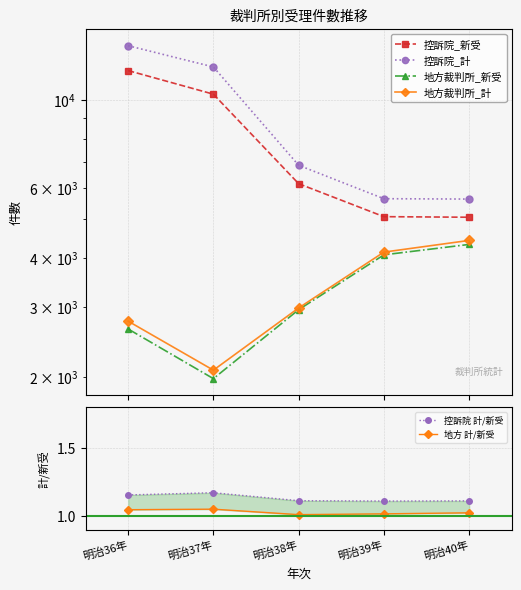

What are all the series names shown in the legend?

控訴院_新受, 控訴院_計, 地方裁判所_新受, 地方裁判所_計, 控訴院 計/新受, 地方 計/新受